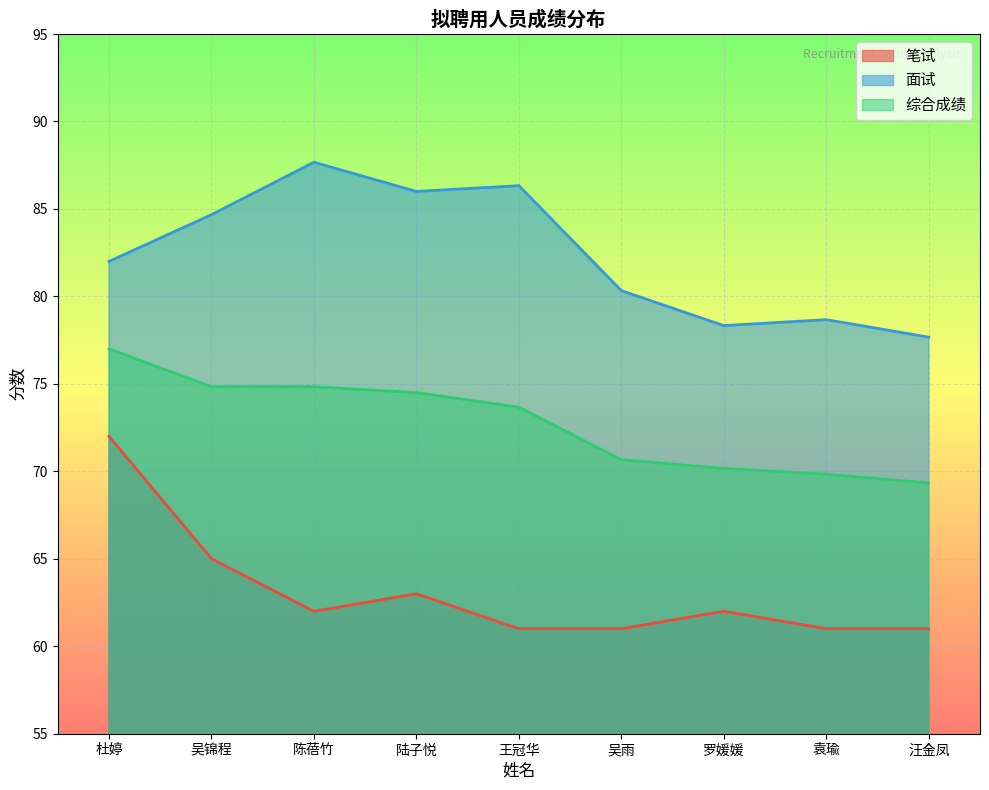

Which category has the highest value in the 综合成绩 series?

杜婷